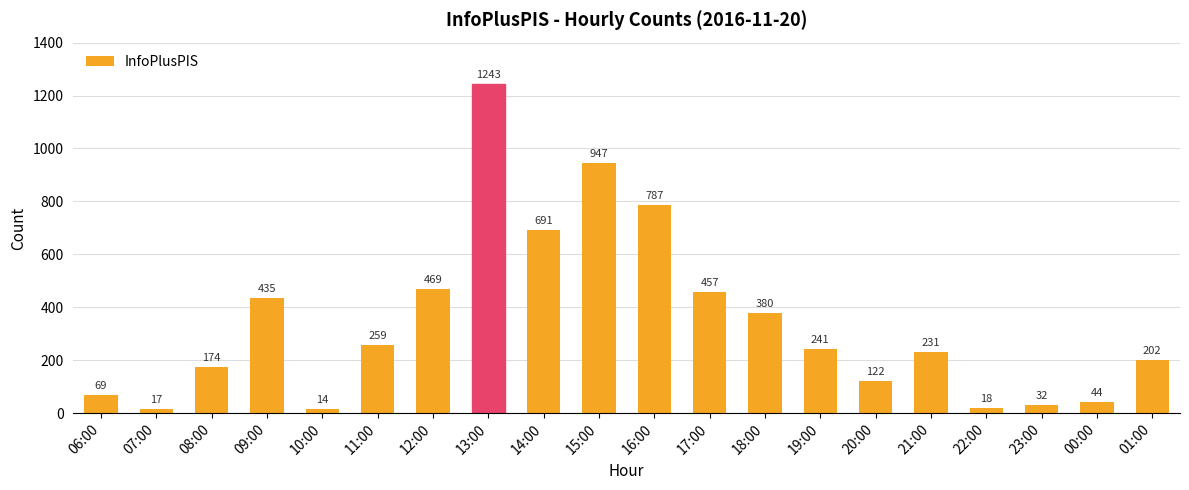

Reading left to right, list all the values displayed in this chart.

06:00=69	07:00=17	08:00=174	09:00=435	10:00=14	11:00=259	12:00=469	13:00=1243	14:00=691	15:00=947	16:00=787	17:00=457	18:00=380	19:00=241	20:00=122	21:00=231	22:00=18	23:00=32	00:00=44	01:00=202